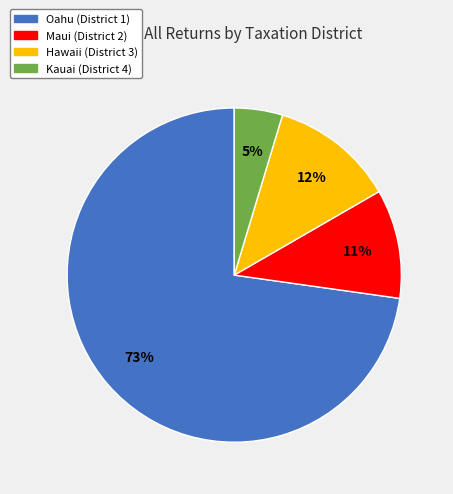

Count the number of slices in the pie.

4